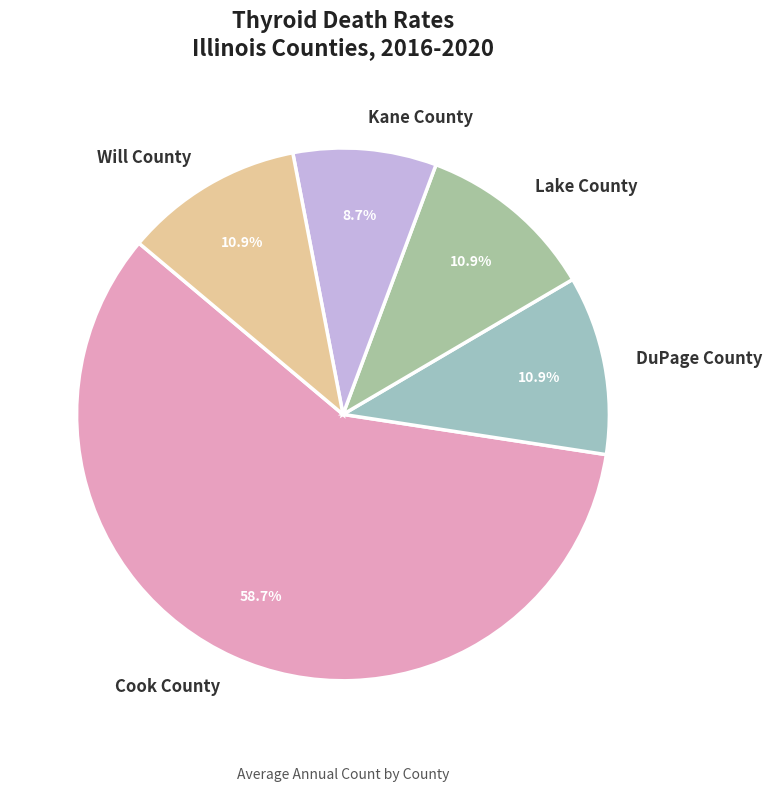

To the nearest percent, what is the combined percentage of Cook County and DuPage County?

70%